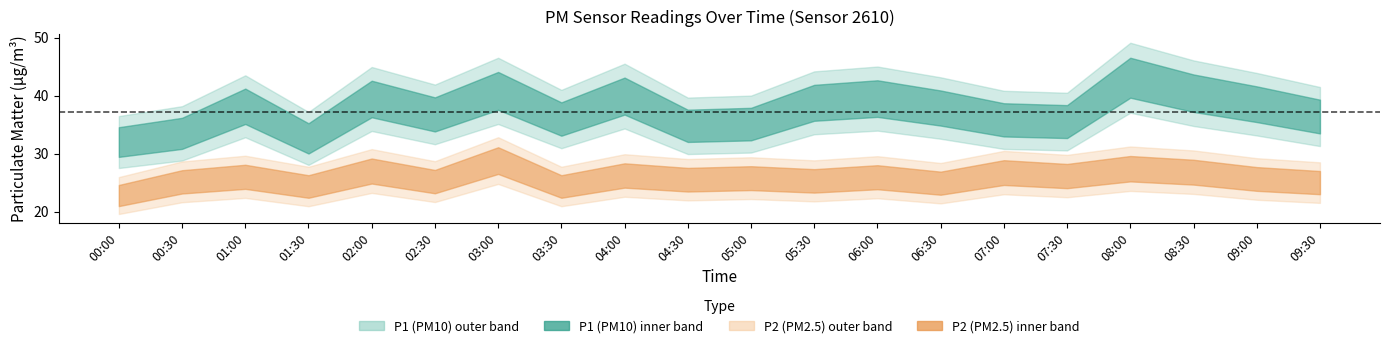

Which series changed the most between 02:30 and 06:30?

P1